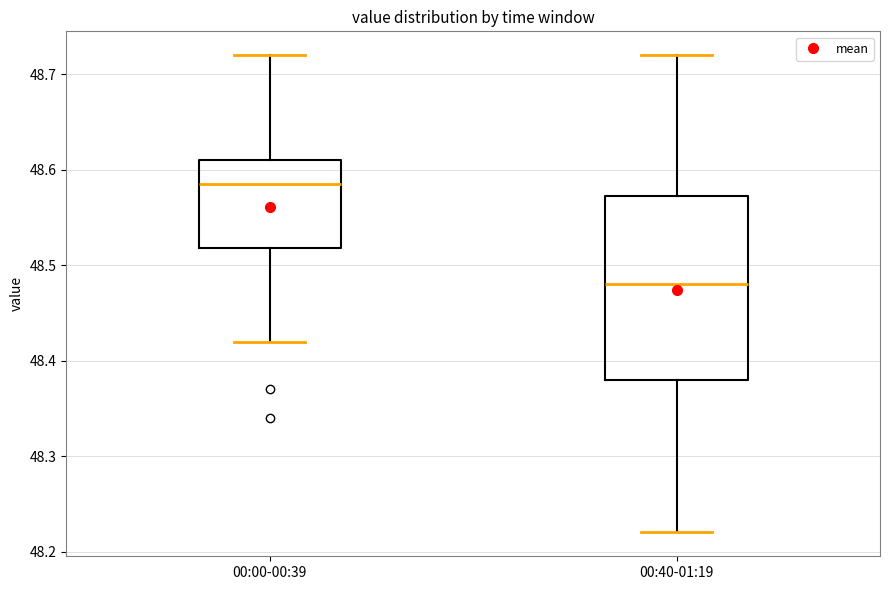

Which box is the tallest, from its lower edge to its upper edge?

00:40-01:19